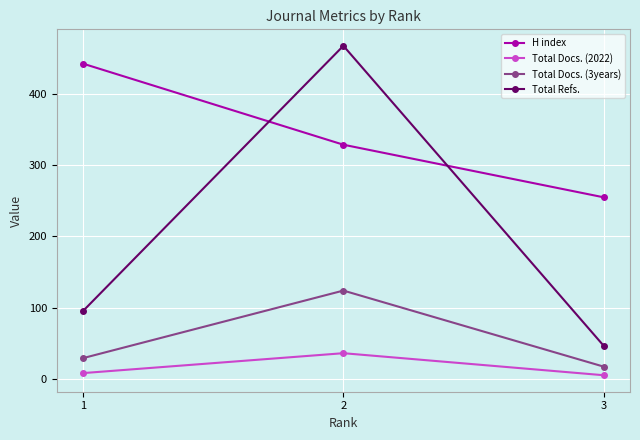

What is the smallest value displayed?

5